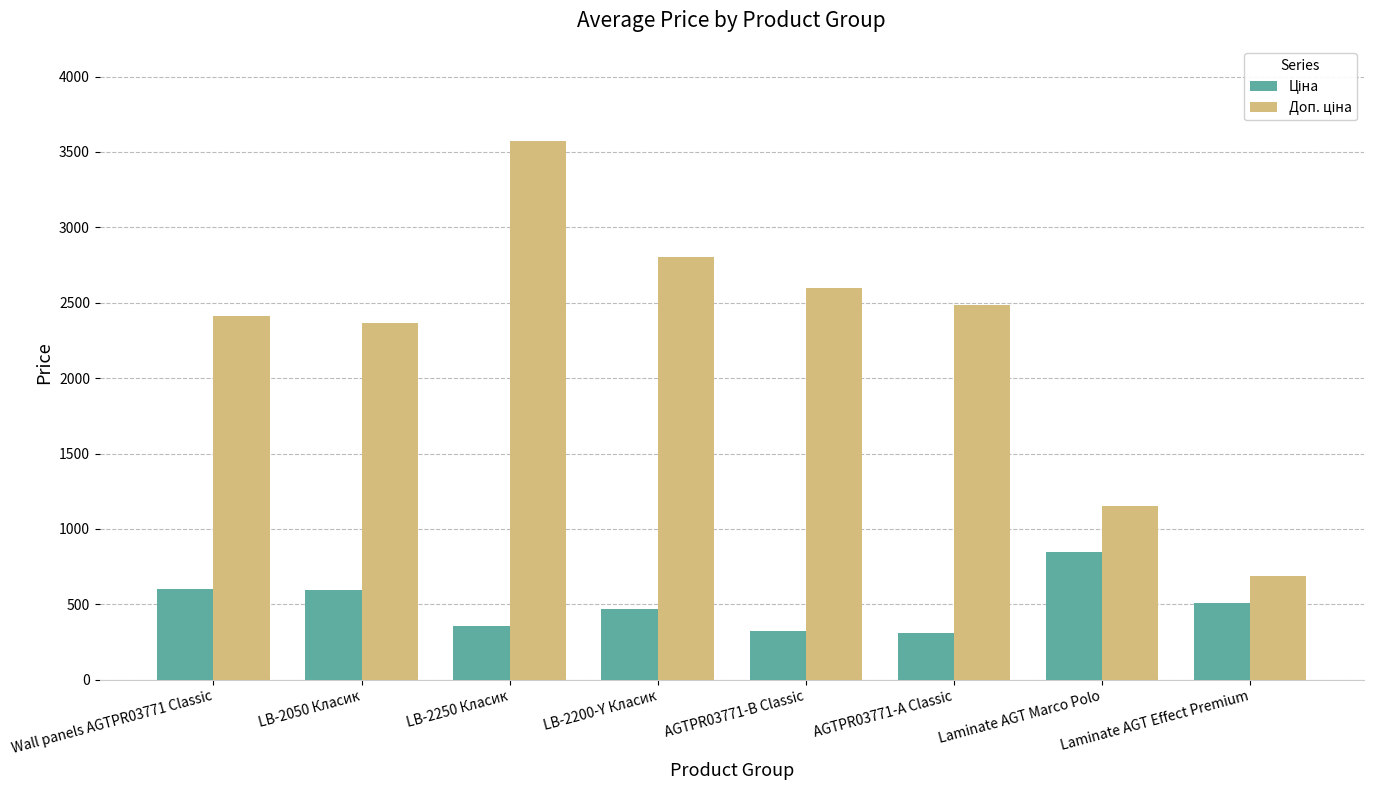

How many distinct data groups are displayed?

2